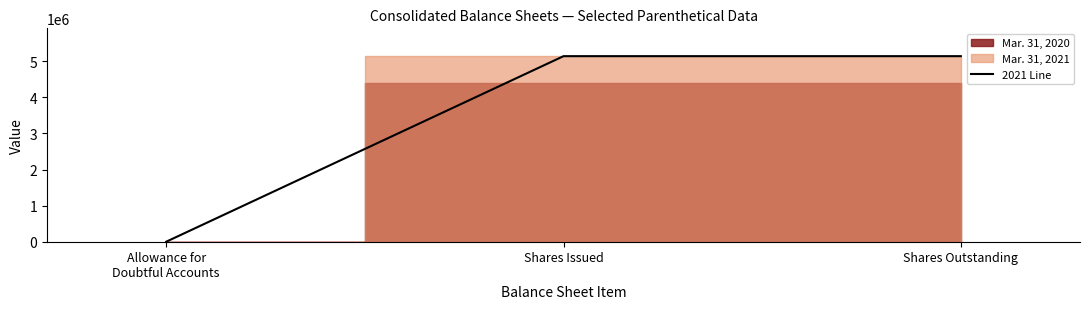

Rank the categories by value from highest to lowest.

Shares Issued, Shares Outstanding, Allowance for
Doubtful Accounts